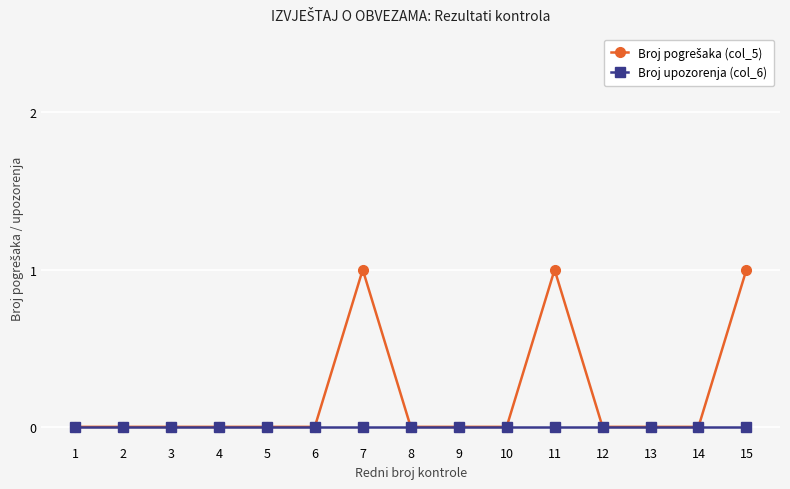

How many lines are shown in the chart?

2